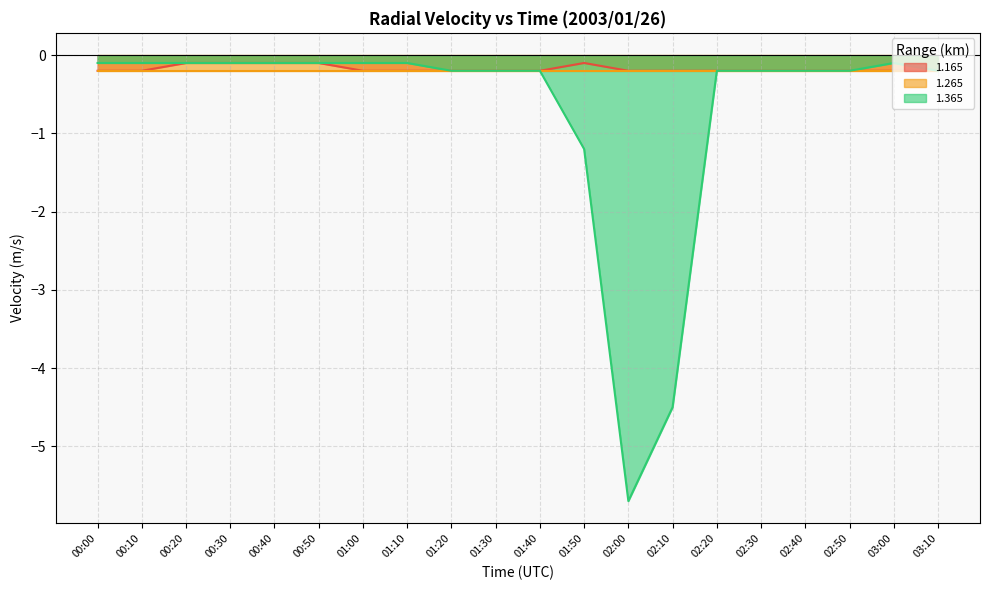

How many interior local peaks does the 1.165 series have?

1